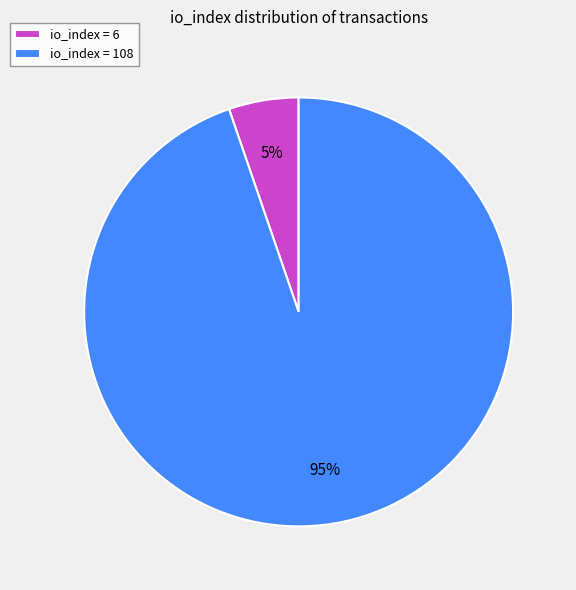

To the nearest percent, what is the average slice percentage?

50%